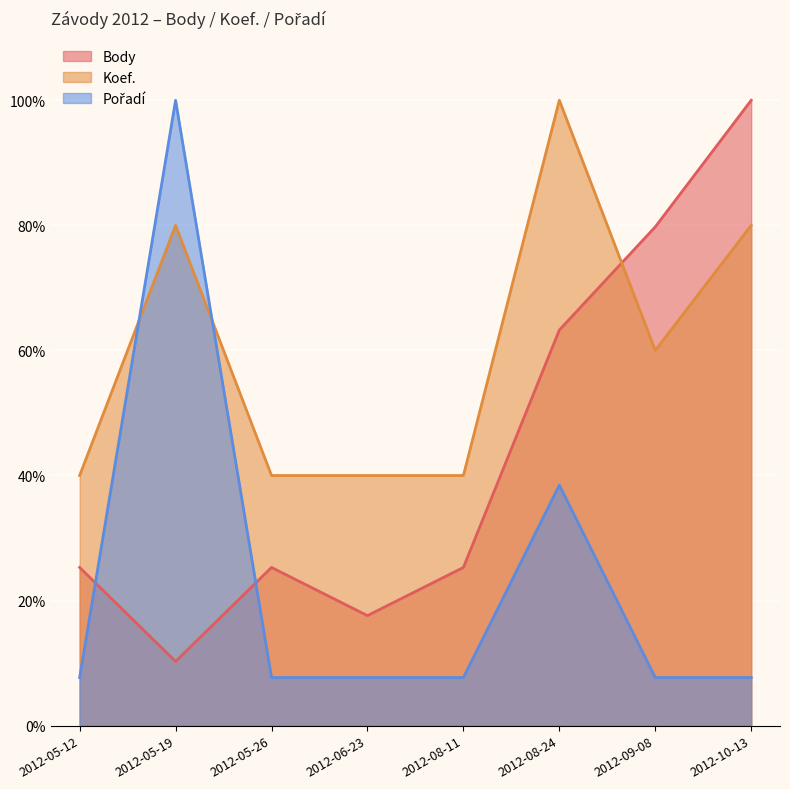

What position from the left is 2012-08-24?

6